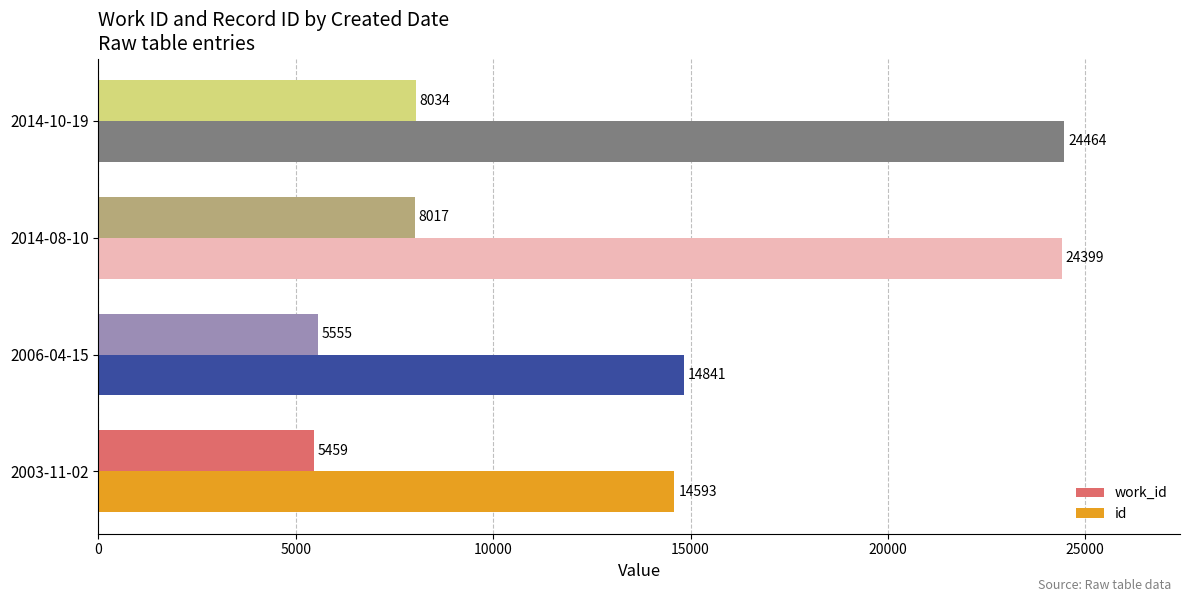

What are all the series names shown in the legend?

work_id, id